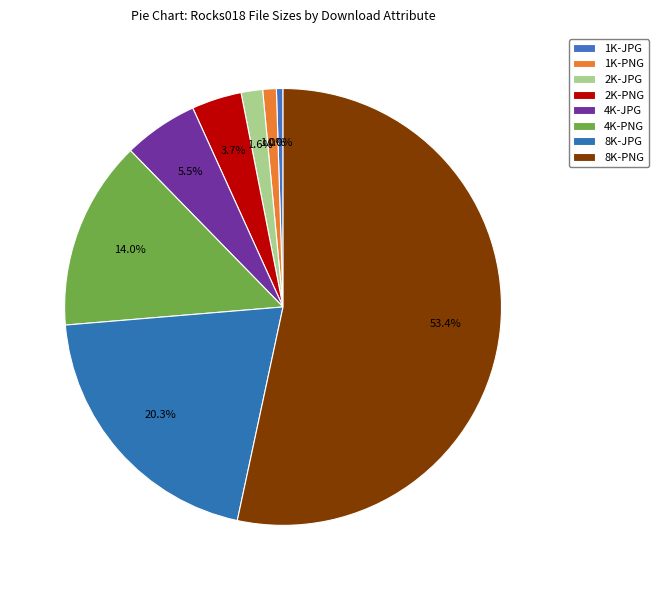

Rank the categories by value from lowest to highest.

1K-JPG, 1K-PNG, 2K-JPG, 2K-PNG, 4K-JPG, 4K-PNG, 8K-JPG, 8K-PNG